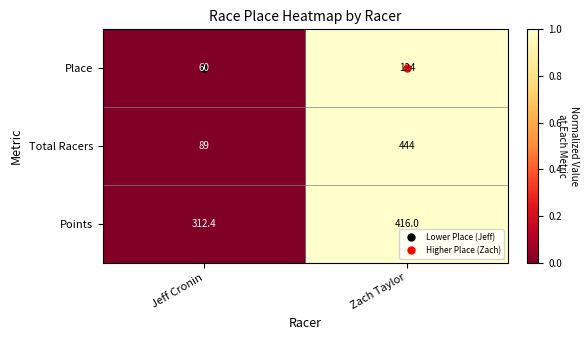

What is the sum of the Place values at Zach Taylor and Jeff Cronin?

184.0